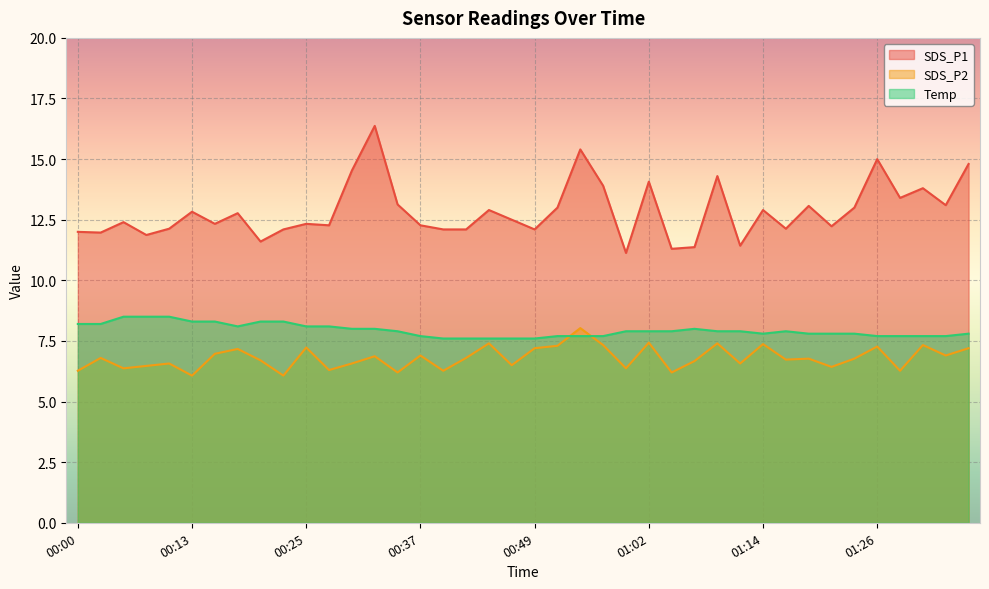

What is the maximum value shown in the chart?

16.4